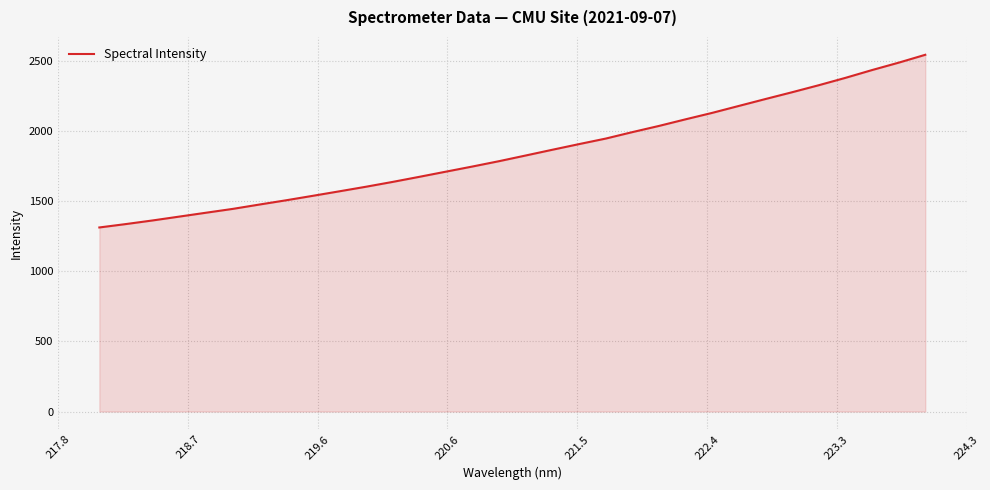

What is the difference between the maximum and minimum values?

1231.6